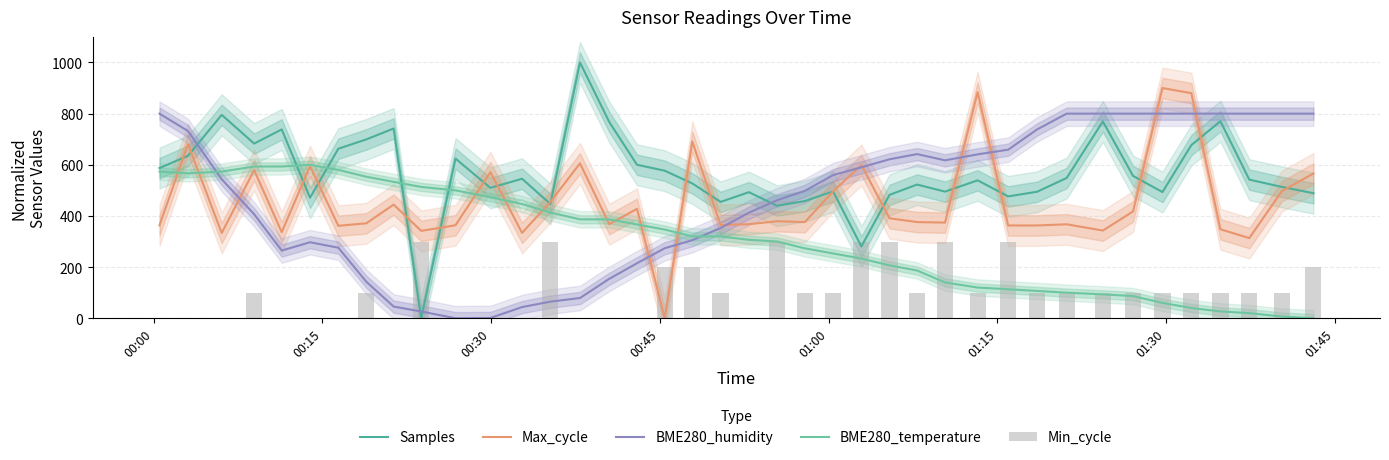

What is the sum of all Min_cycle values?

4300.0